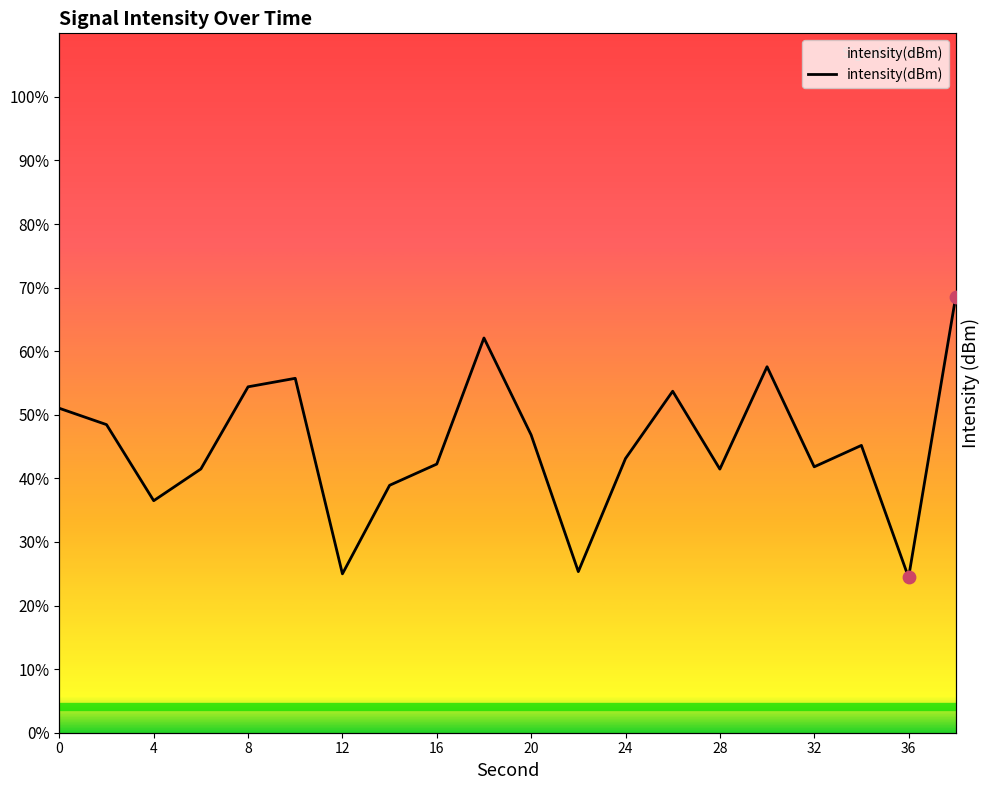

Approximately how many times larger is the value at 8 compared to 4?

1.5